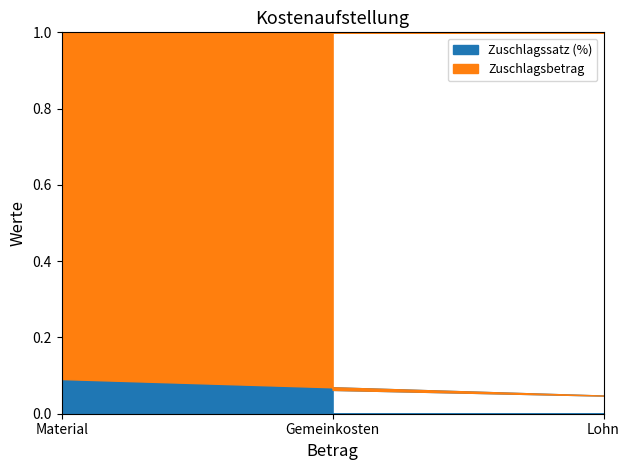

What is the average value?

0.1